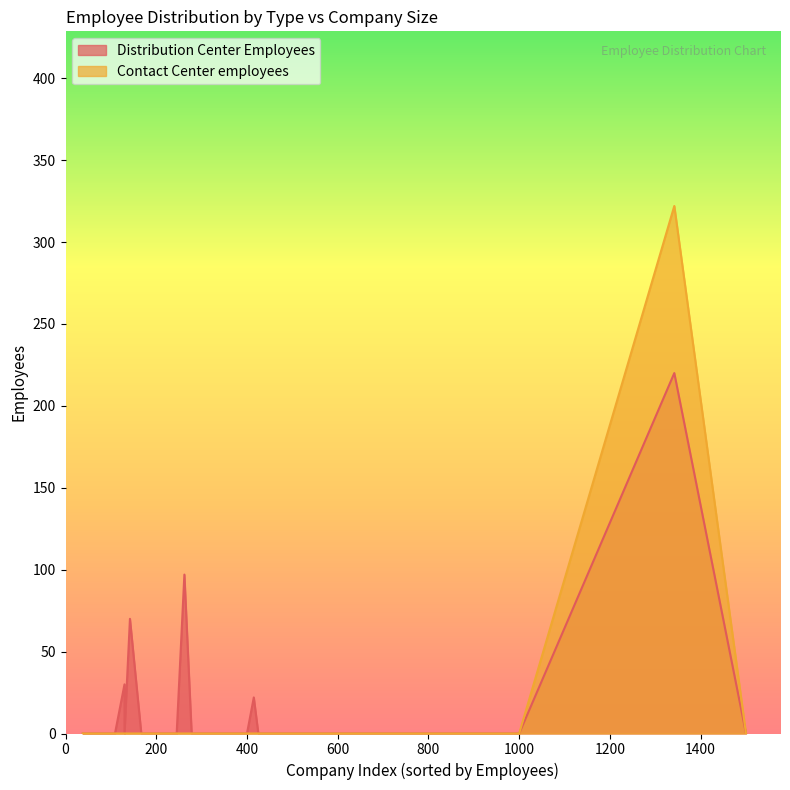

In Contact Center employees, how many points are higher than both neighbors (excluding endpoints)?

1